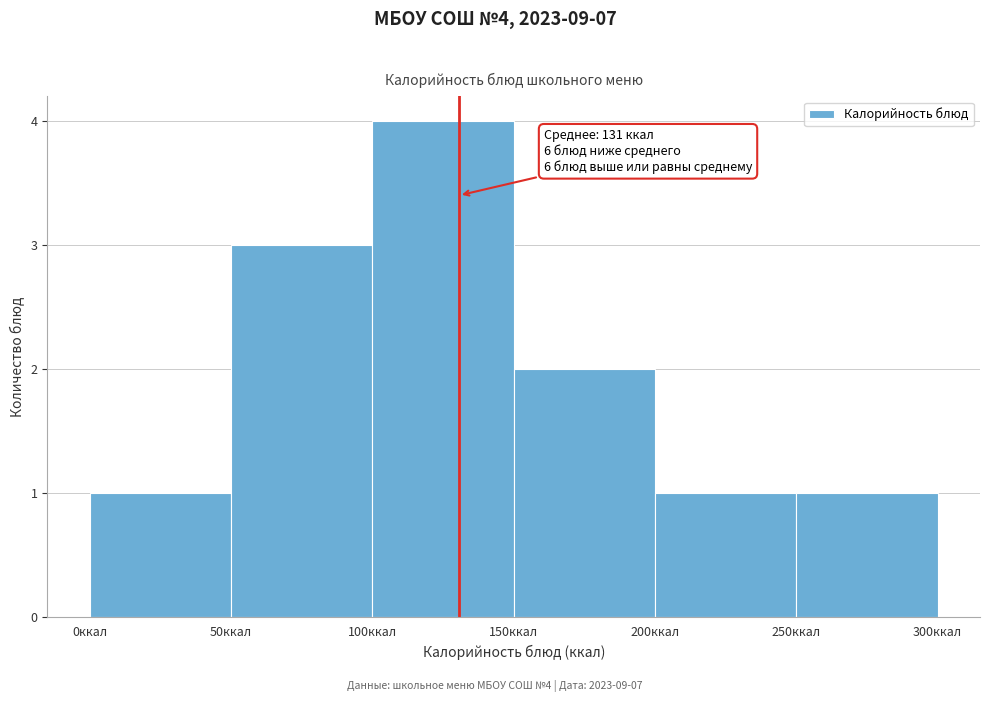

Which range on the x-axis has the tallest bar?

100 to 150